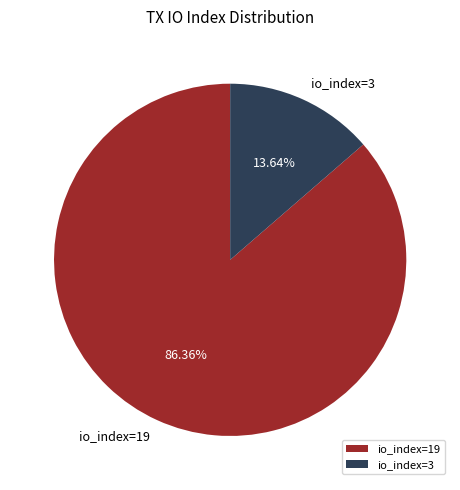

What portion of the pie excludes io_index=19?

13.6%